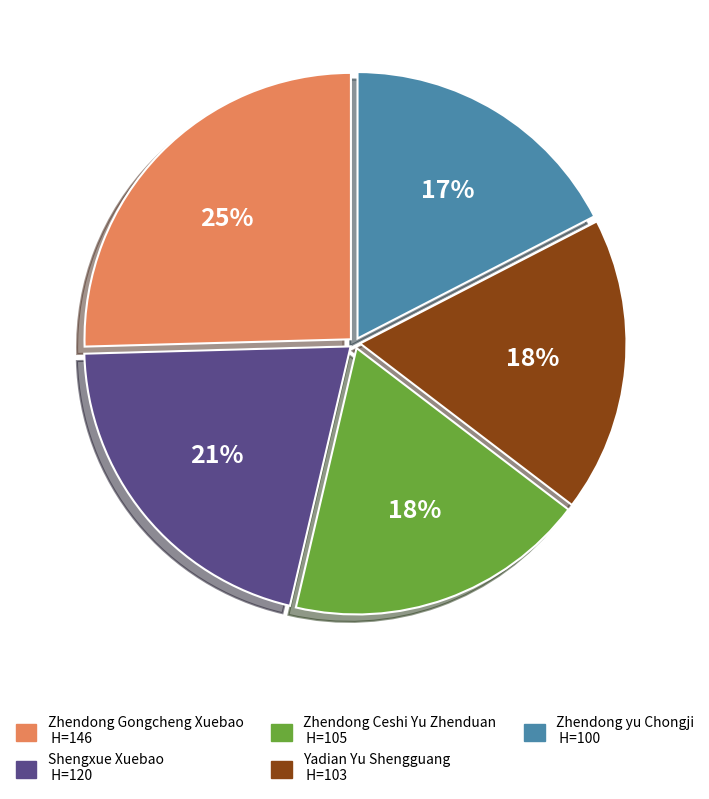

Is Yadian Yu Shengguang the majority of the pie?

No